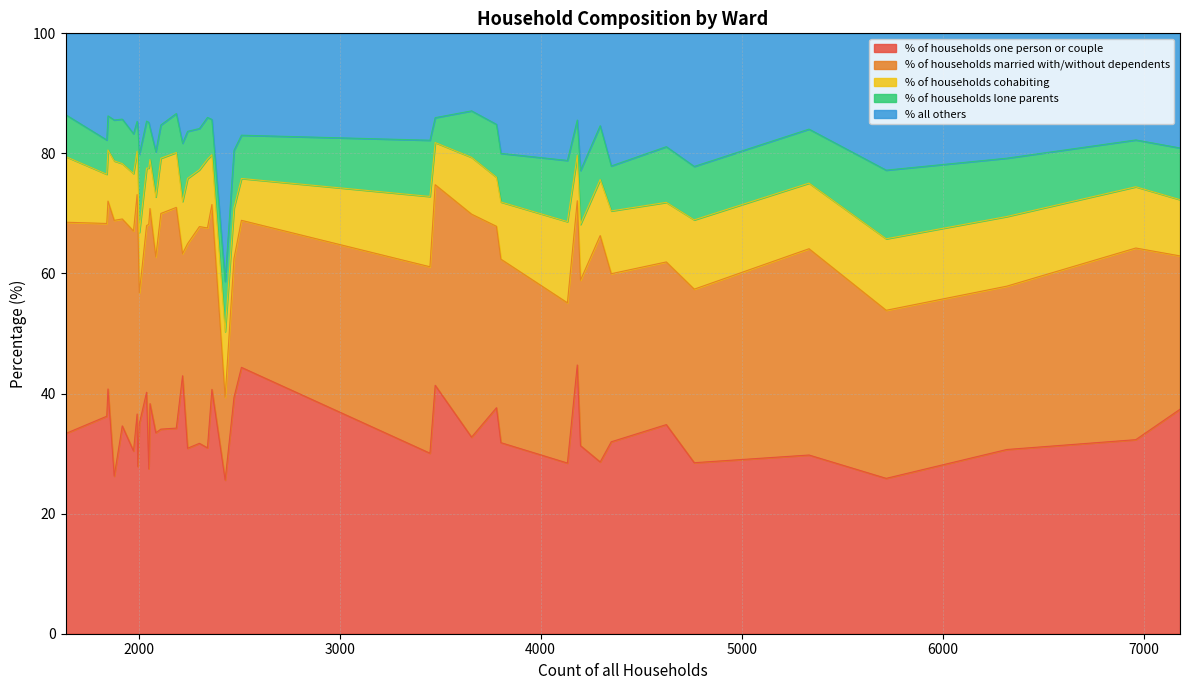

What is the label of the 28th point from the left?

5719